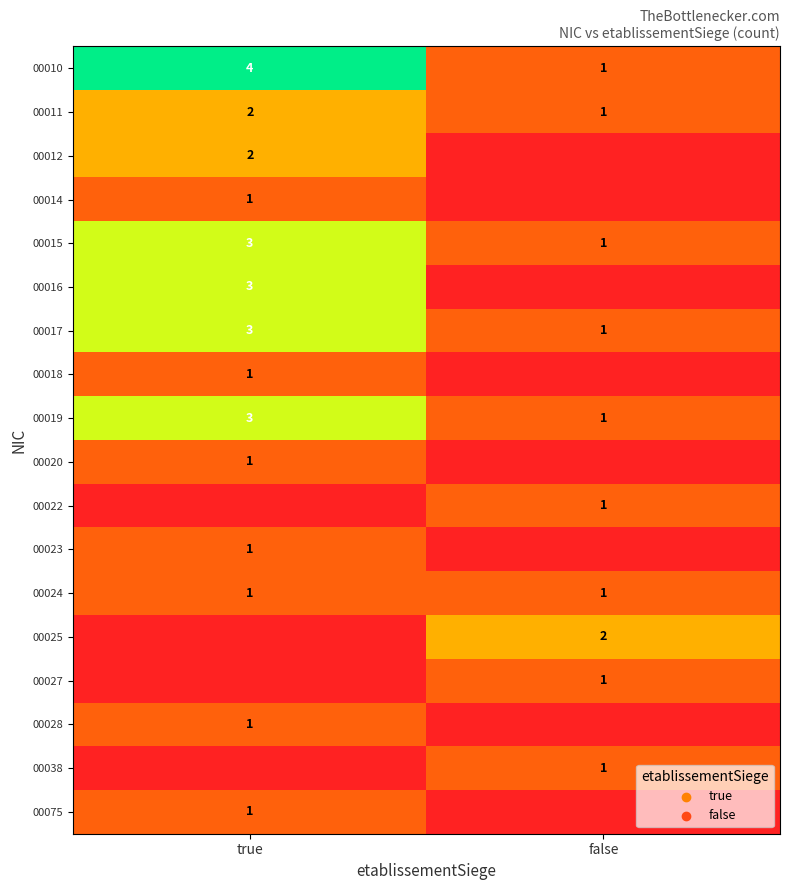

The 00024 series shows 1 at false. True or false?

True